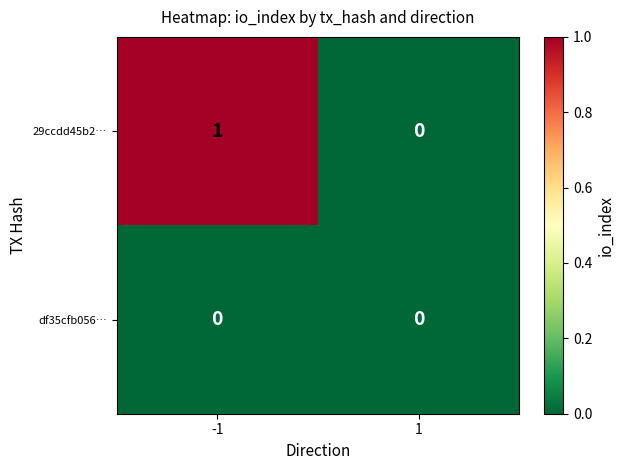

List the series in order of their overall mean, lowest first.

df35cfb056…, 29ccdd45b2…